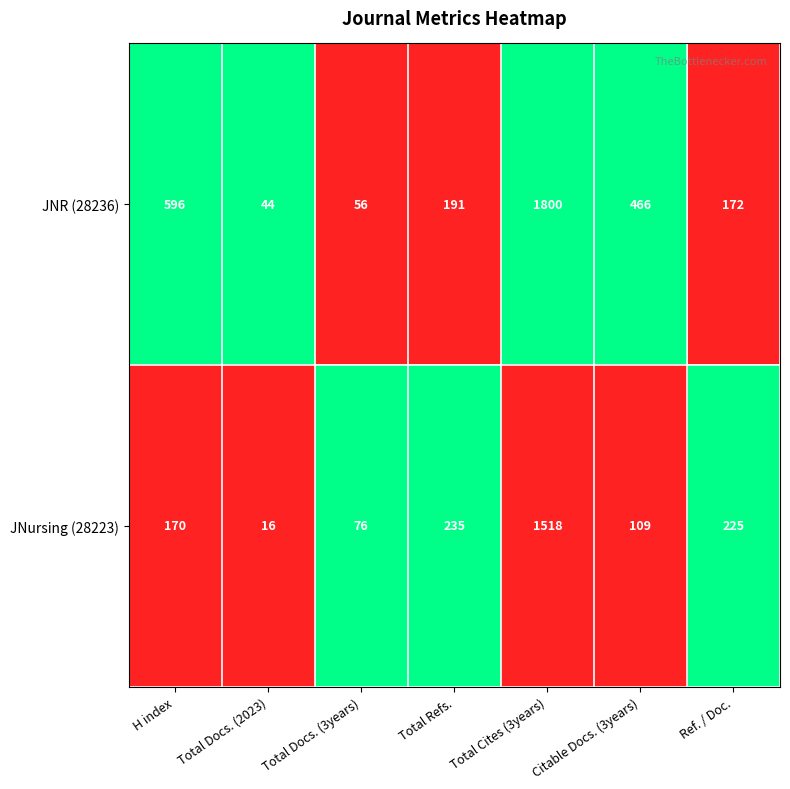

True or false: JNursing (28223) has a value of 16 at Total Docs. (2023).

True